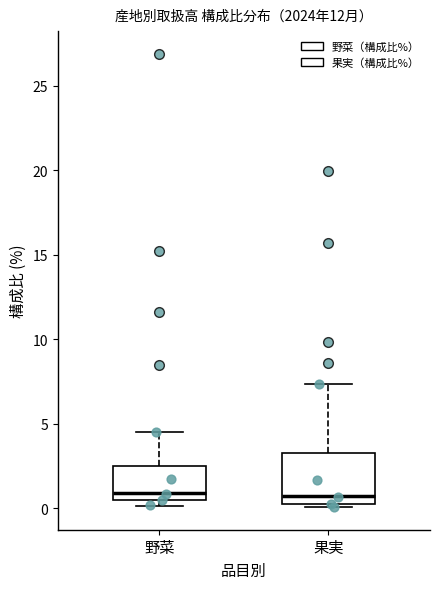

Reading left to right, transcribe this box plot: for each box, give where its median line is, the range the box spans, and where its two whiskers end, as read against the y-axis. The values are not printed on the chart, so give them approximately, as read against the axis.

野菜: median 1.0, box 0.5 to 2.5, whiskers 0.0 to 4.5
果実: median 0.5, box 0.0 to 3.0, whiskers 0.0 (just below the box's lower edge) to 7.5